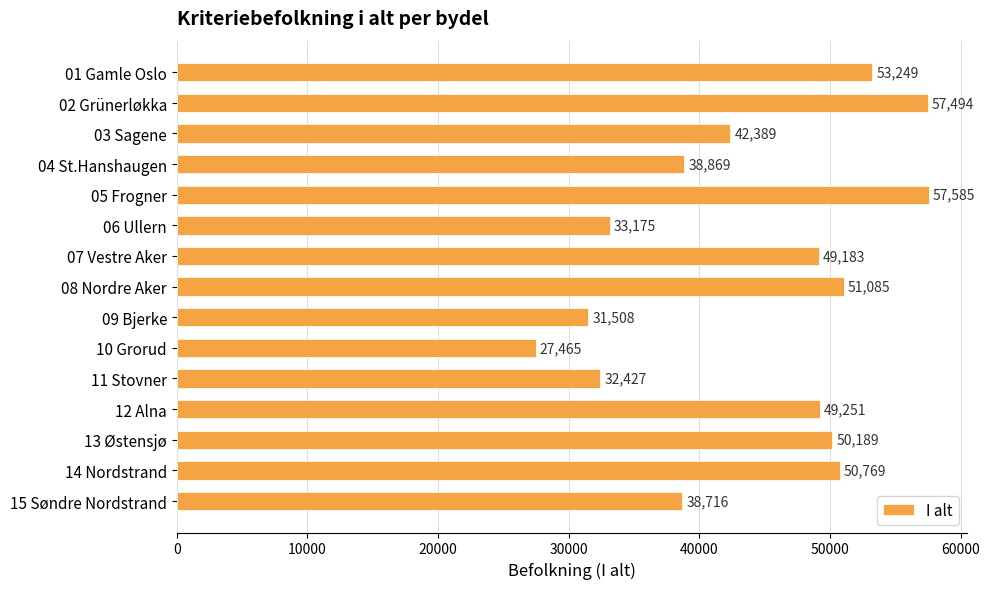

What is the difference between the second highest and minimum values?

30029